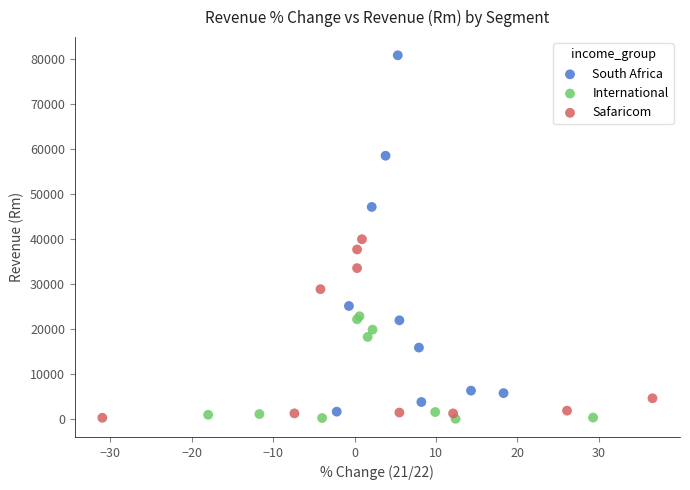

Which series has the largest Y range (max minus min)?

South Africa